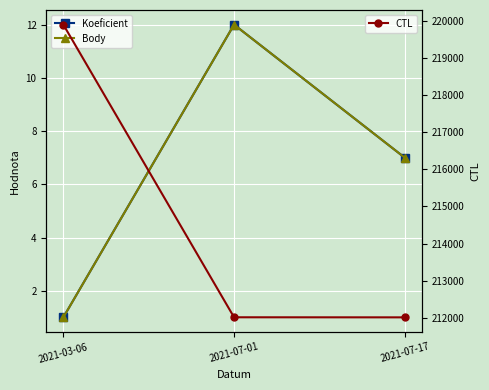

What is the label of the 1st point from the left?

2021-03-06